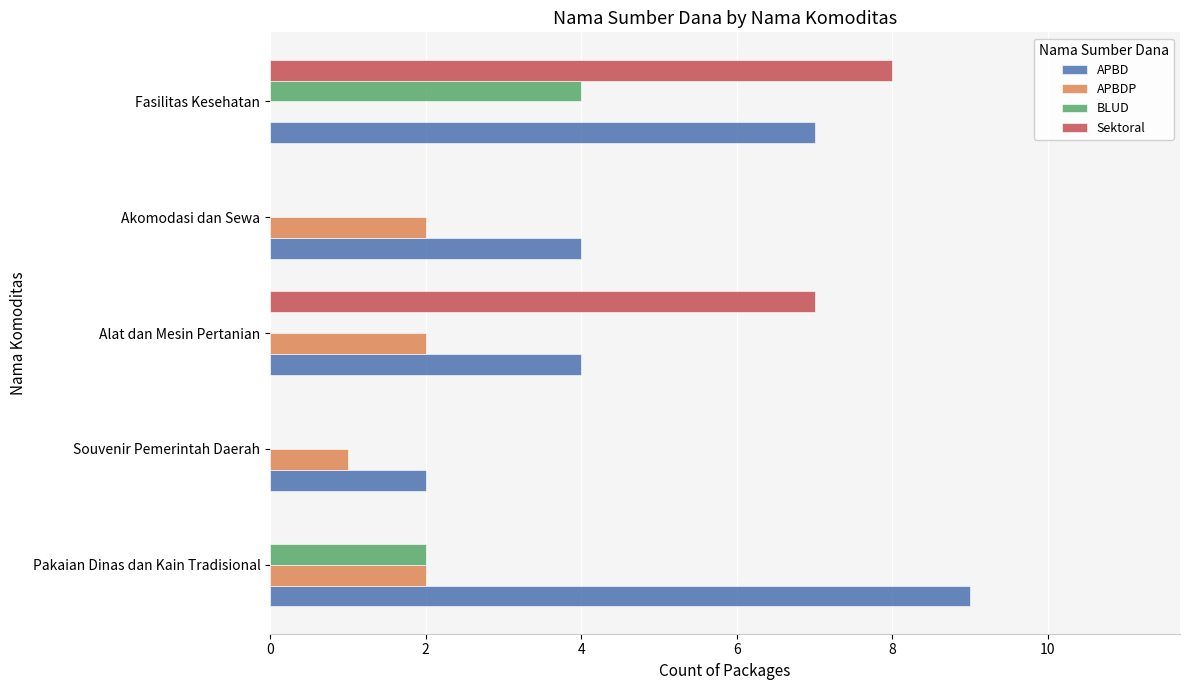

Which series changed the most between Pakaian Dinas dan Kain Tradisional and Fasilitas Kesehatan?

Sektoral